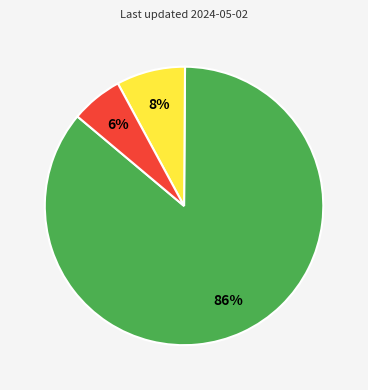

Does any single category account for the majority?

Yes